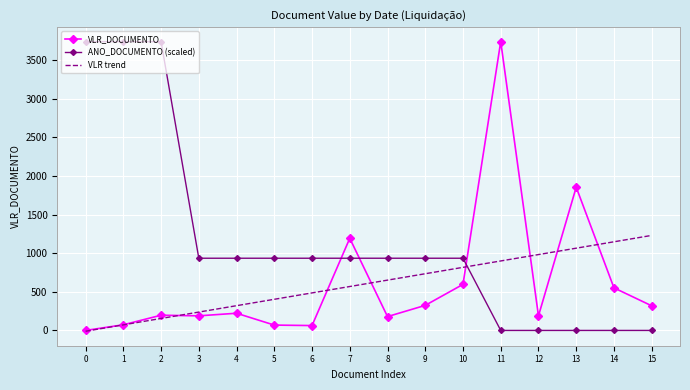

How many intersections are there between VLR trend and ANO_DOCUMENTO (scaled)?

1